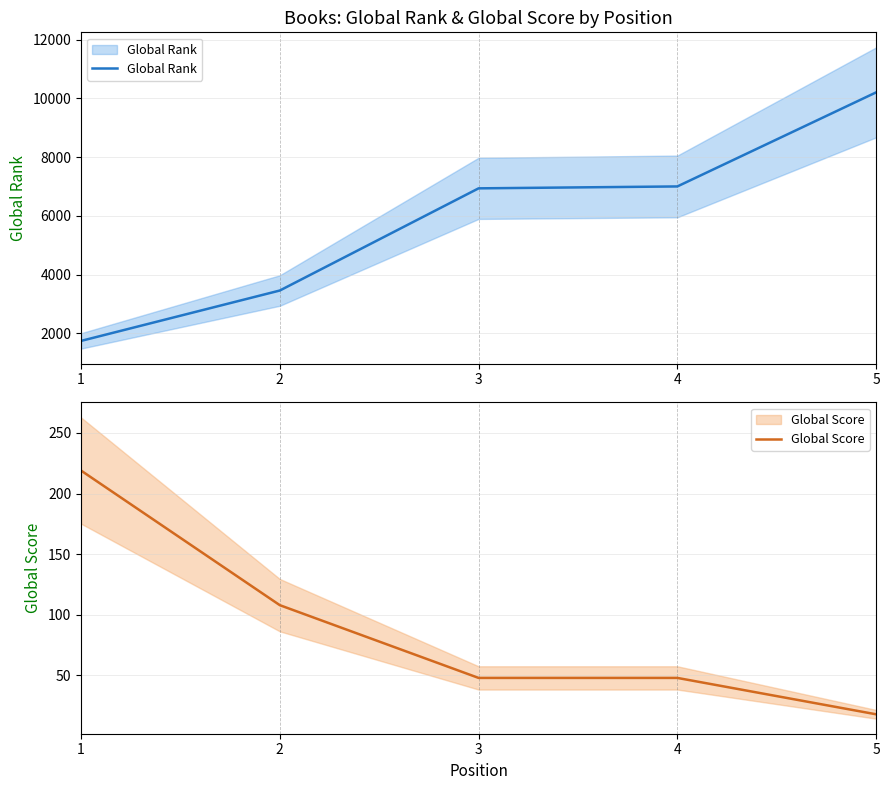

At how many categories does at least one series exceed 2203?

4